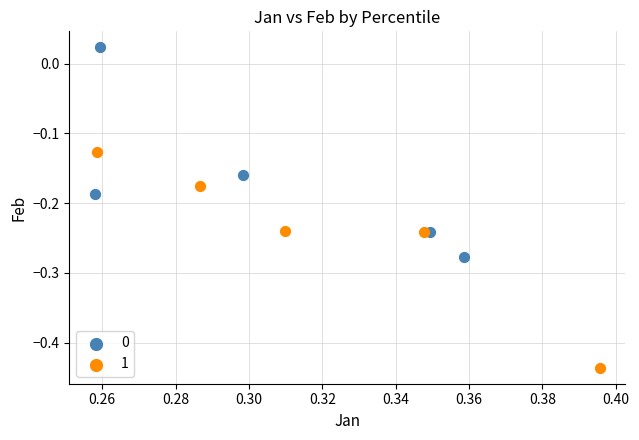

Which series contains the lowest Y value?

1